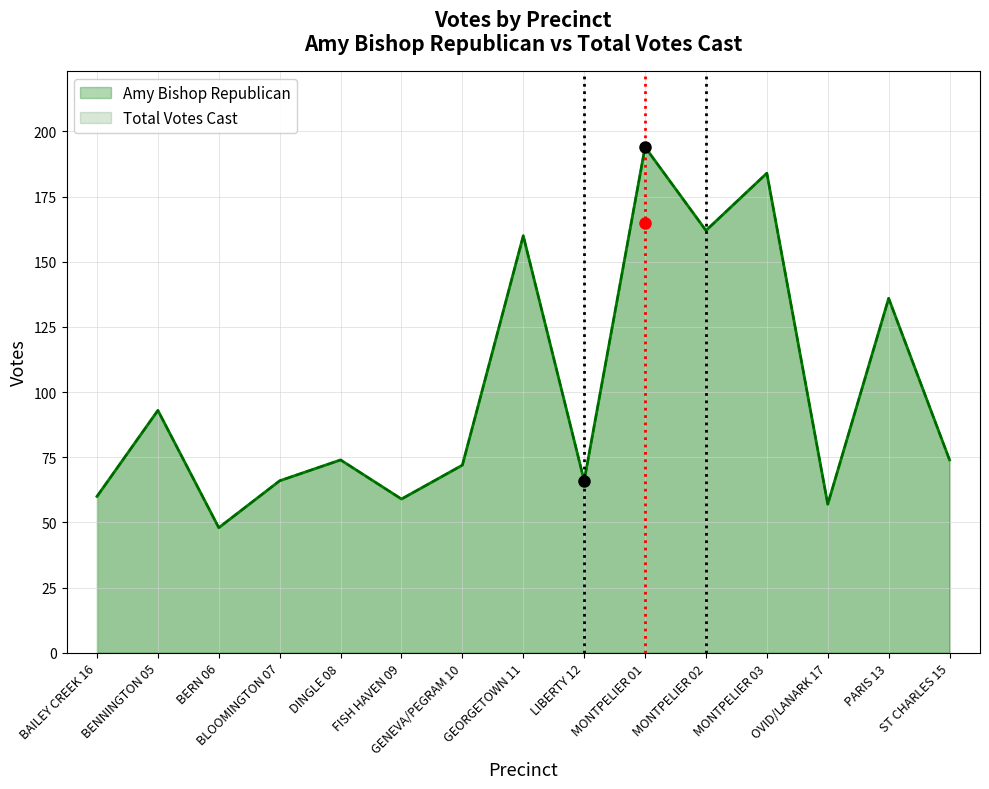

The value of Amy Bishop Republican at GENEVA/PEGRAM 10 is 72. True or false?

True